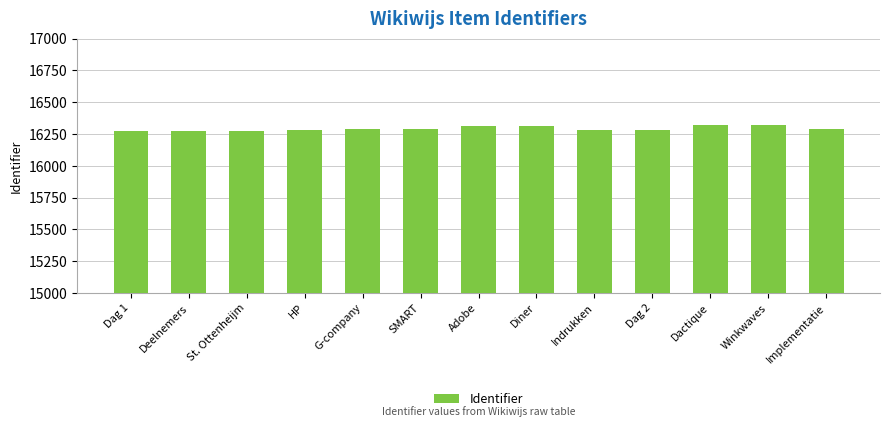

Between Diner and SMART, which is larger?

Diner